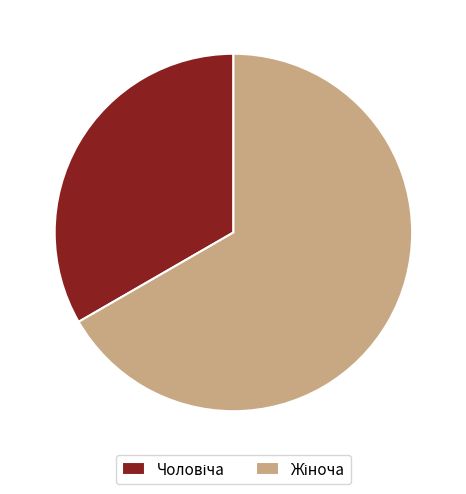

Is there any slice that represents more than half of the pie?

Yes